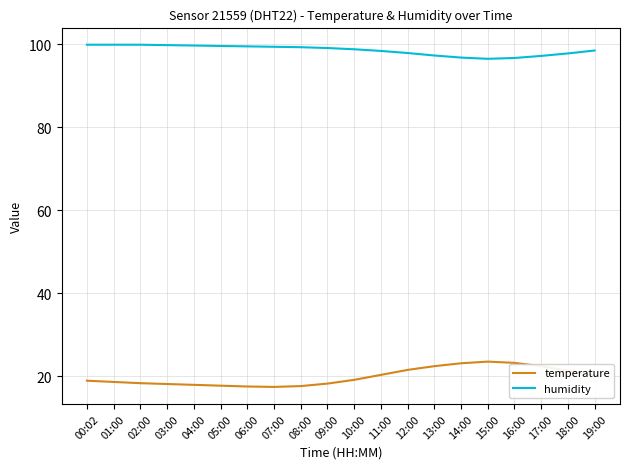

What is the maximum value shown in the chart?

99.9